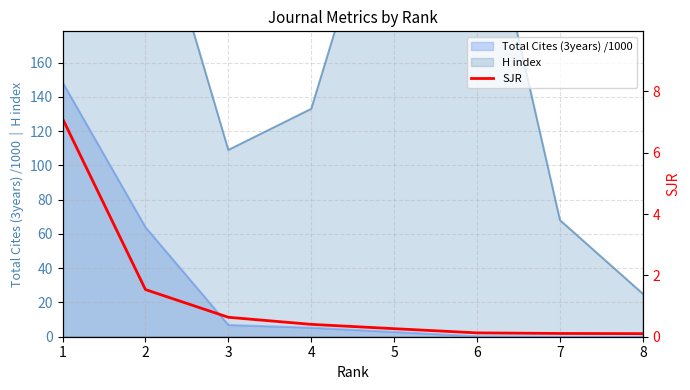

Read the value at 6.

0.1